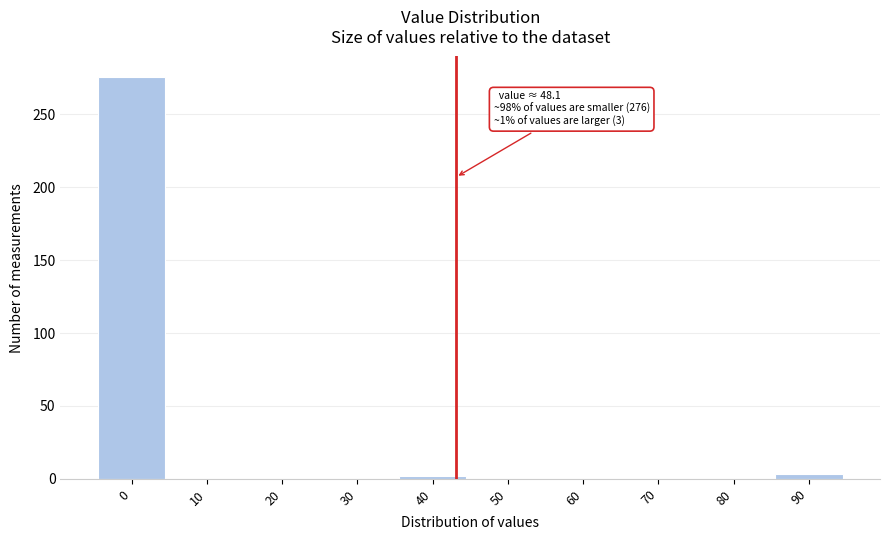

Is it true that the value at 70 is -113?

False